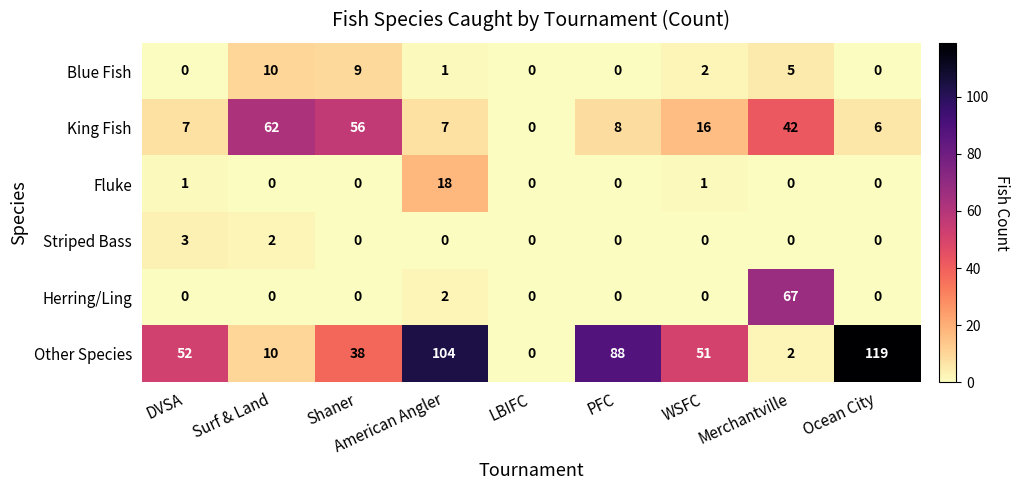

Which series has the largest total across all categories?

Other Species